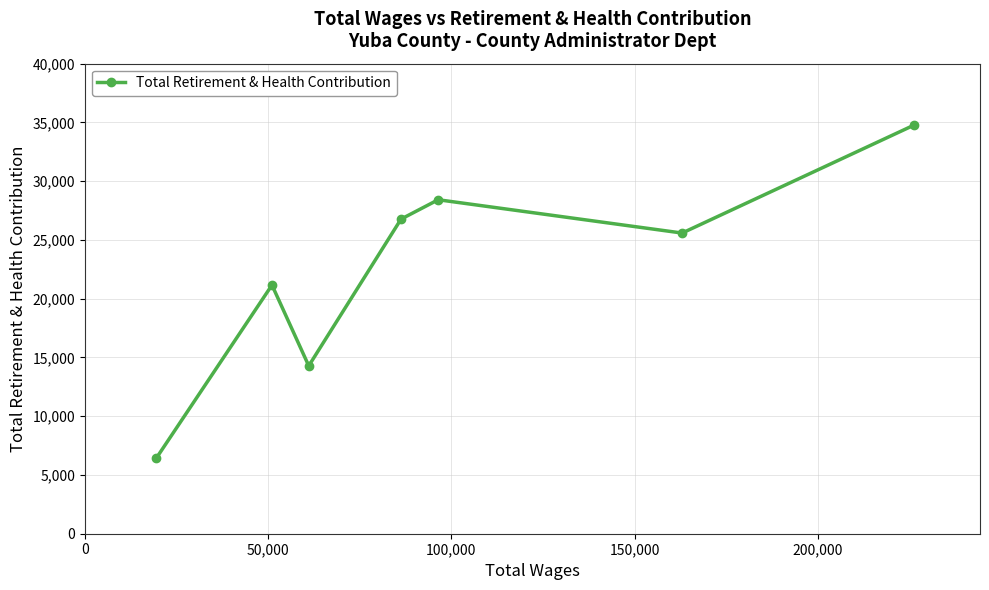

How many categories are shown in the chart?

7